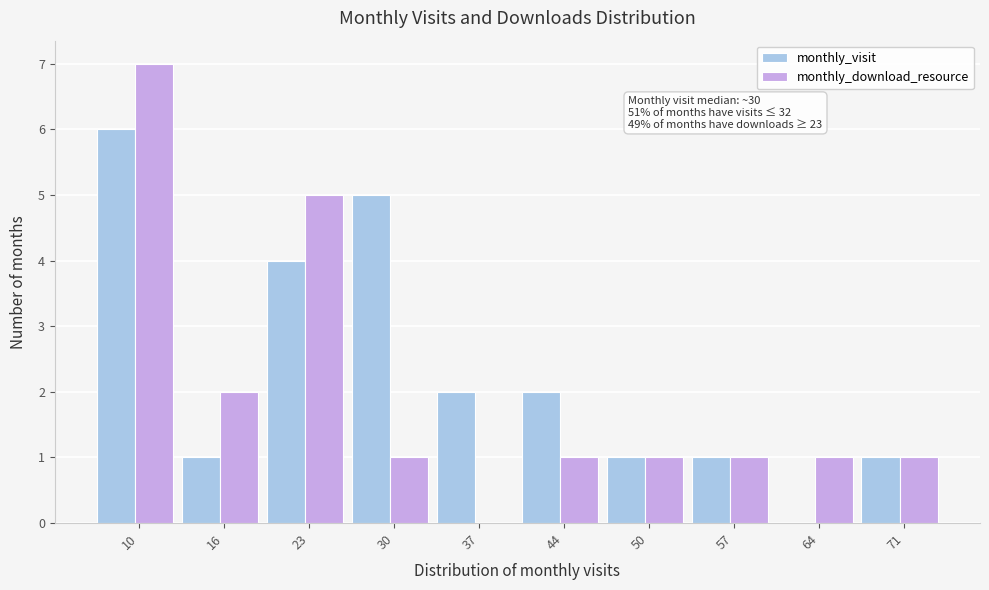

Reading left to right, transcribe all the data shown in this chart.

monthly_visit: 10=6	16=1	23=4	30=5	37=2	44=2	50=1	57=1	64=0	71=1
monthly_download_resource: 10=7	16=2	23=5	30=1	37=0	44=1	50=1	57=1	64=1	71=1